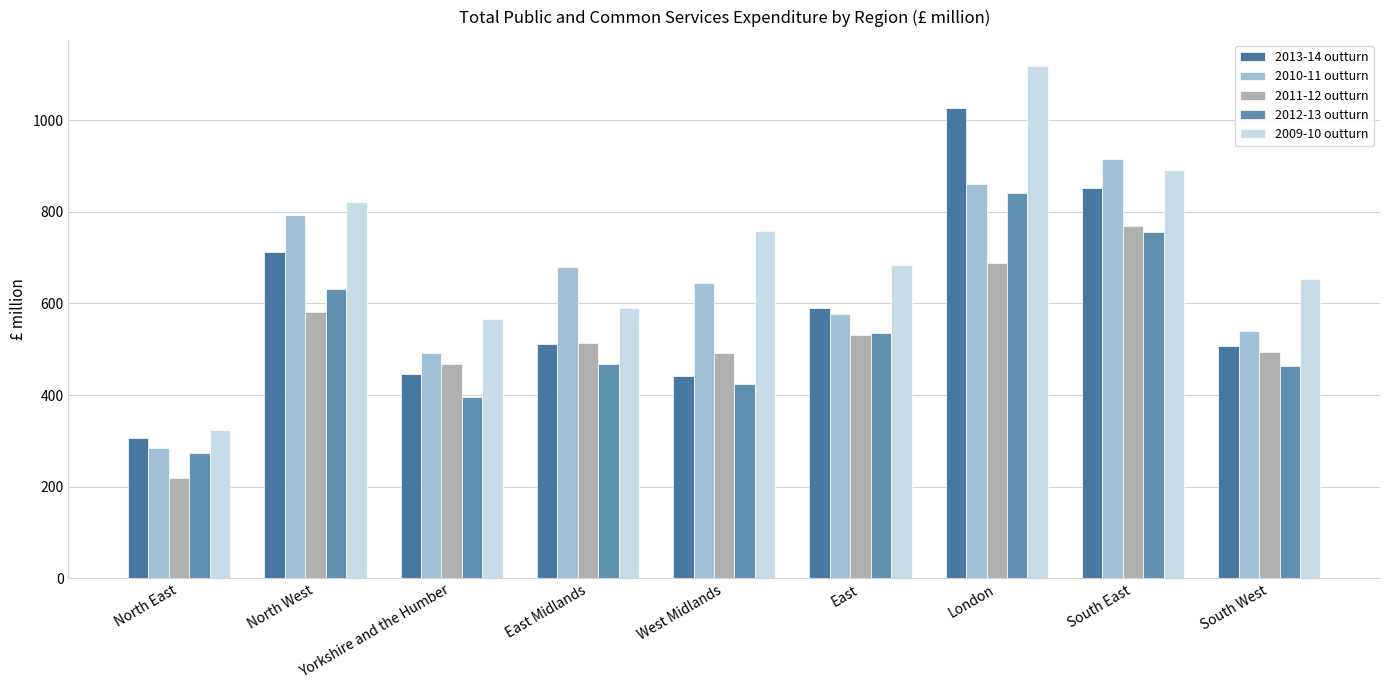

How many bars are there in each group?

5